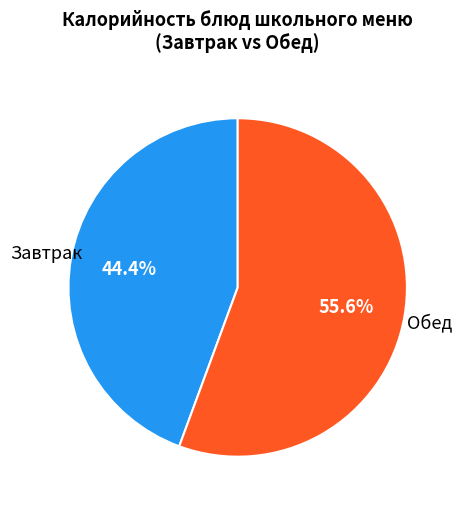

Does Завтрак account for over 50% of the chart?

No